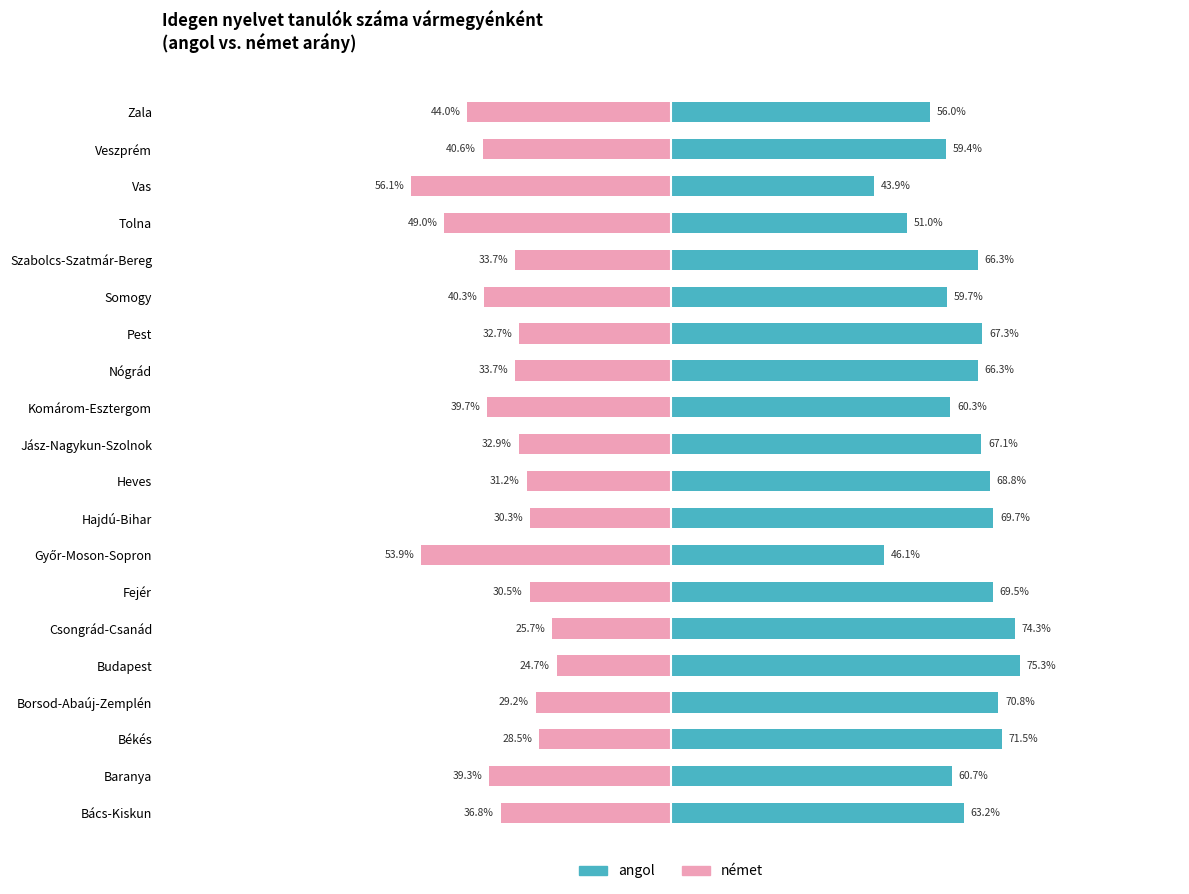

Which series has the largest total across all categories?

angol